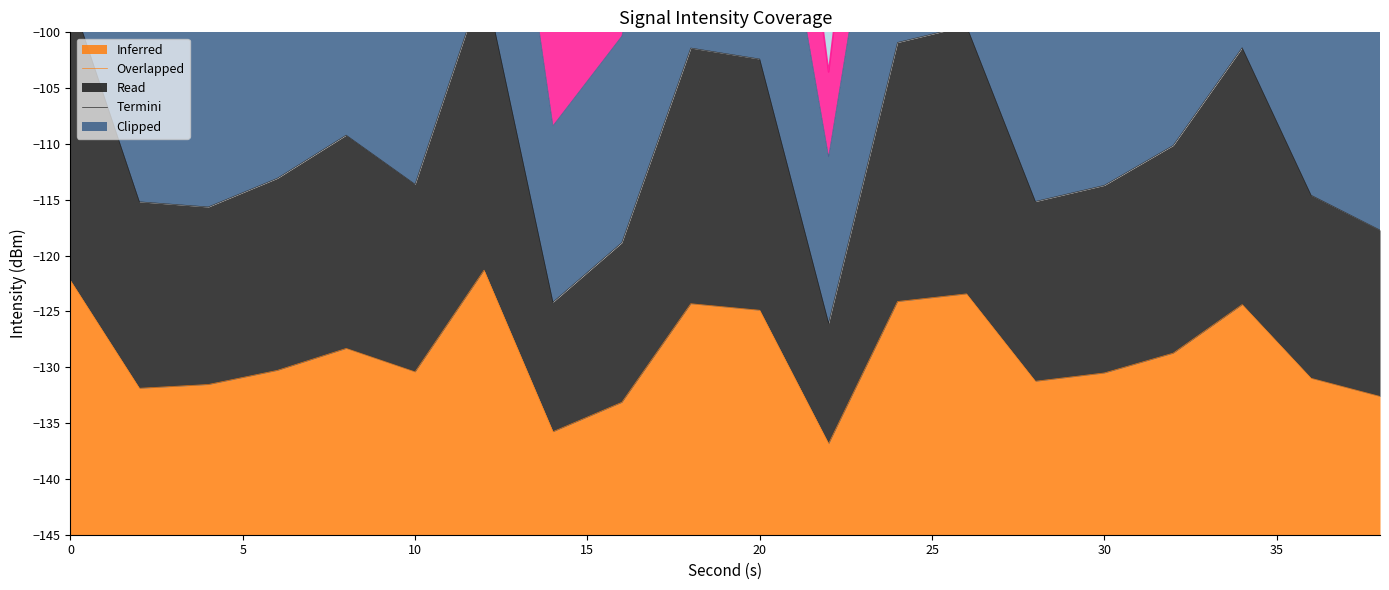

Rank the series at 26 from highest to lowest value.

Termini, Clipped, Read, Overlapped, Inferred